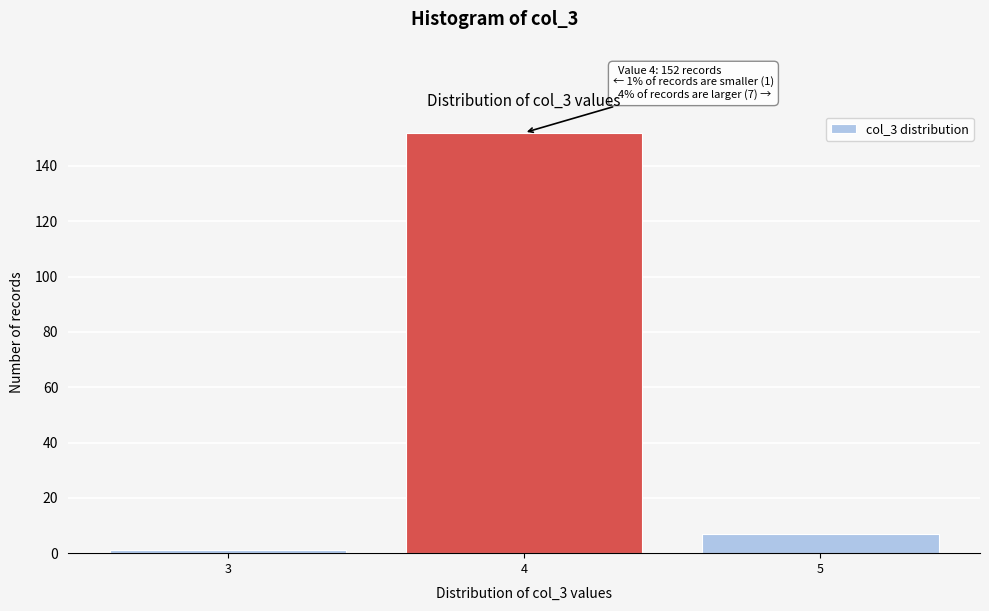

Which range on the x-axis has the tallest bar?

3.5 to 4.5